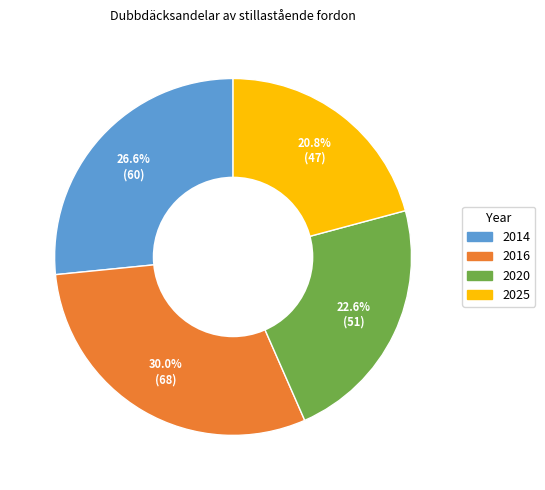

Rank the categories by value from highest to lowest.

2016, 2014, 2020, 2025